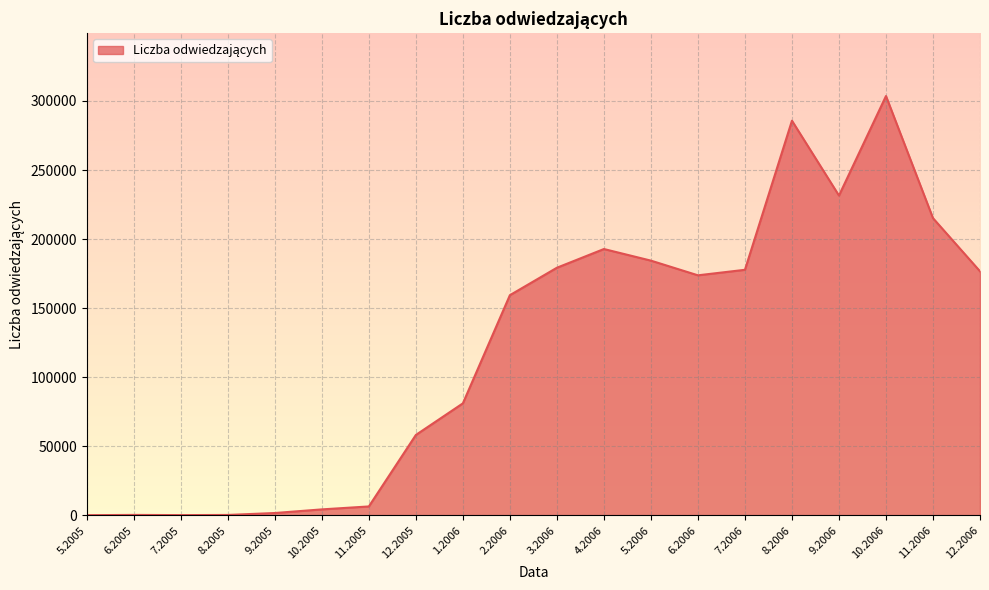

Approximately how many times larger is the value at 2.2006 compared to 1.2006?

2.0